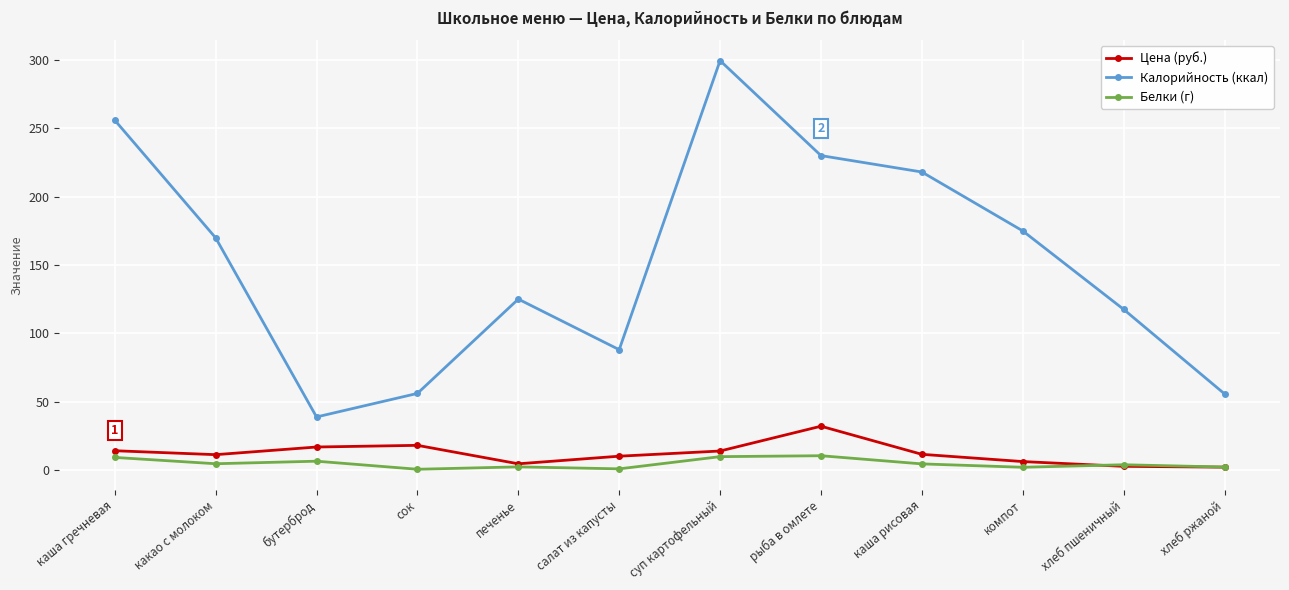

Where is the first local maximum for Калорийность (ккал)?

печенье